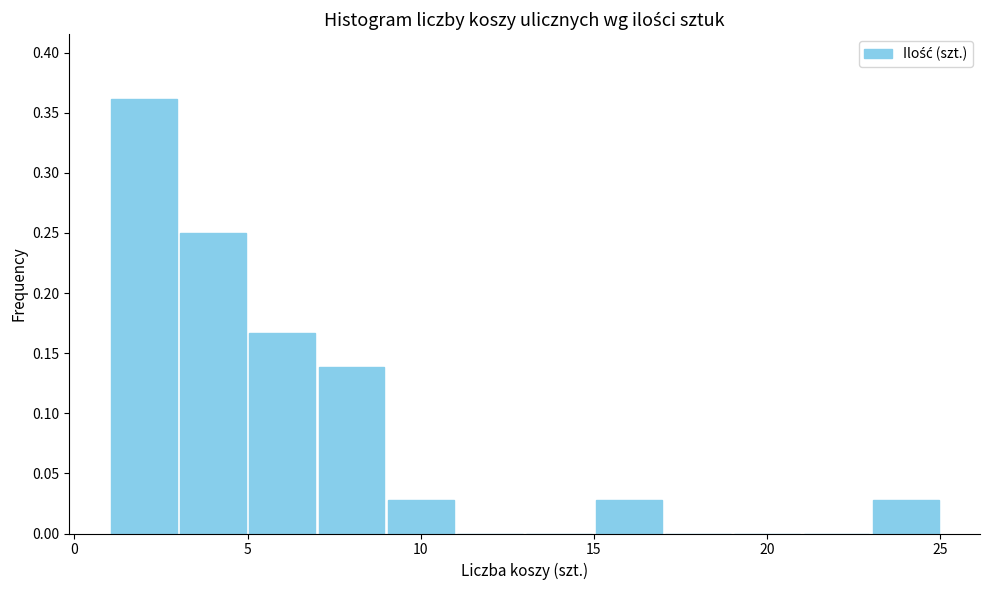

Over which range of the x-axis is the bar tallest?

1 to 3